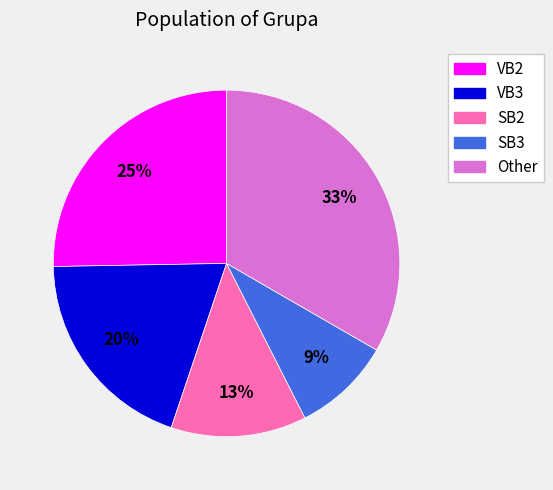

Is it true that VB3 is 30% of the pie?

False